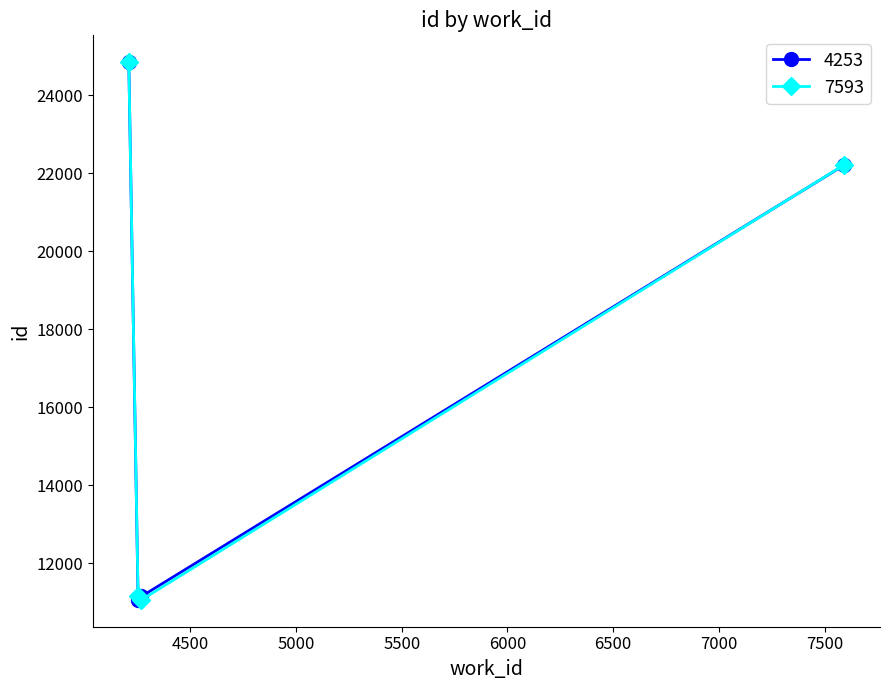

What is the minimum value for 7593?

11066